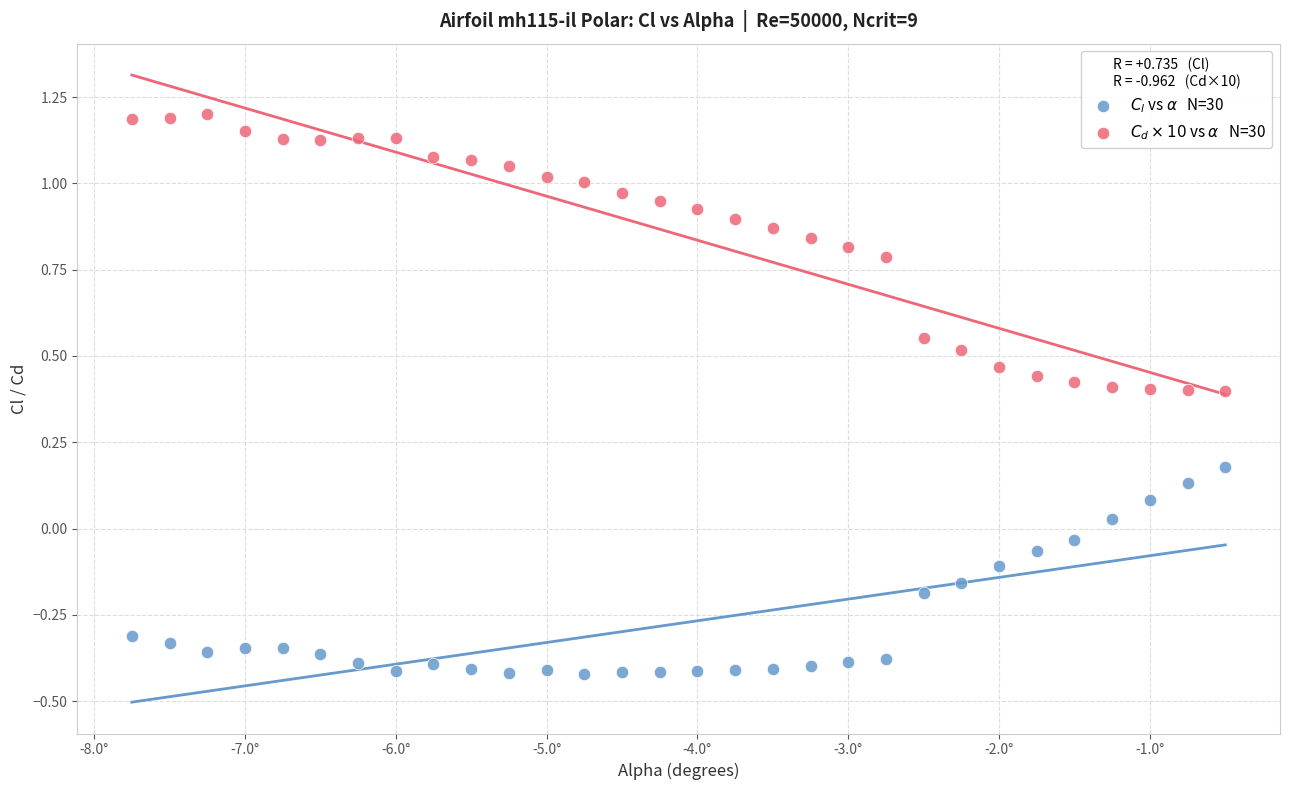

Across all data points, what is the range of X values (max minus min)?

7.2